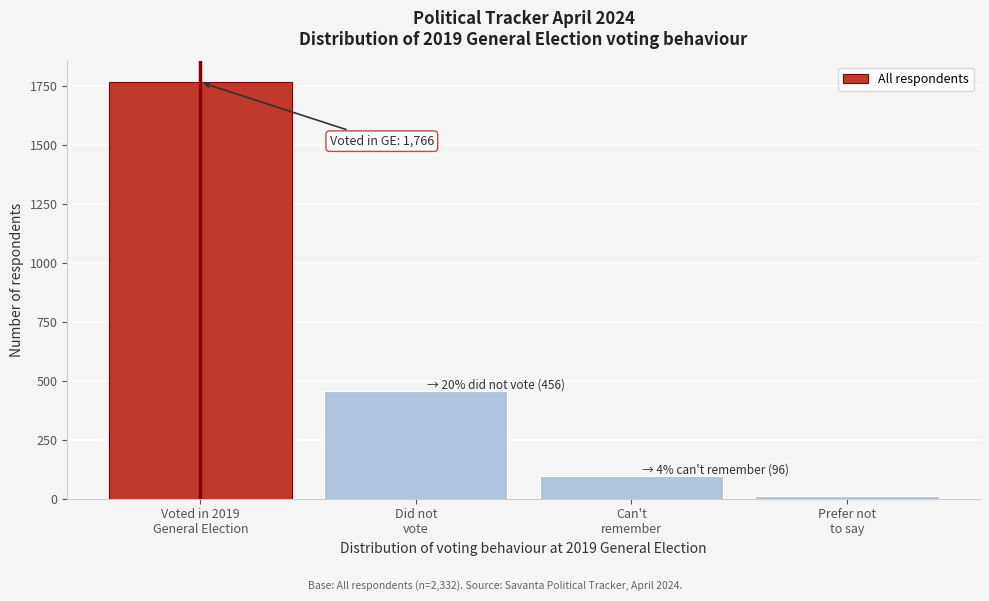

Reading left to right, extract all data points from this chart.

1766	456	96	13